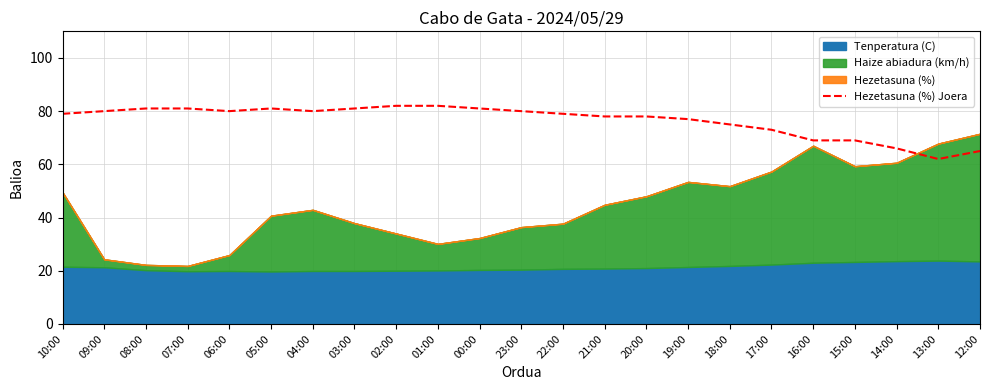

What is the difference between the maximum and minimum values?

20